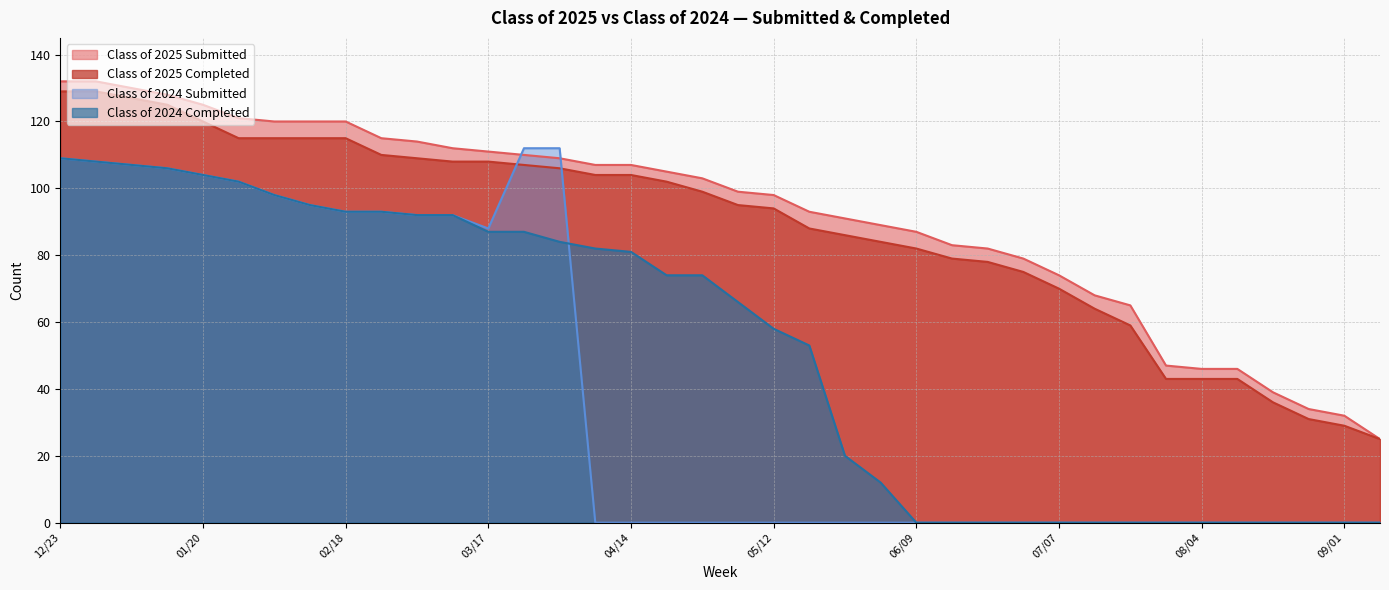

Does the chart display data point markers on the line(s)?

No